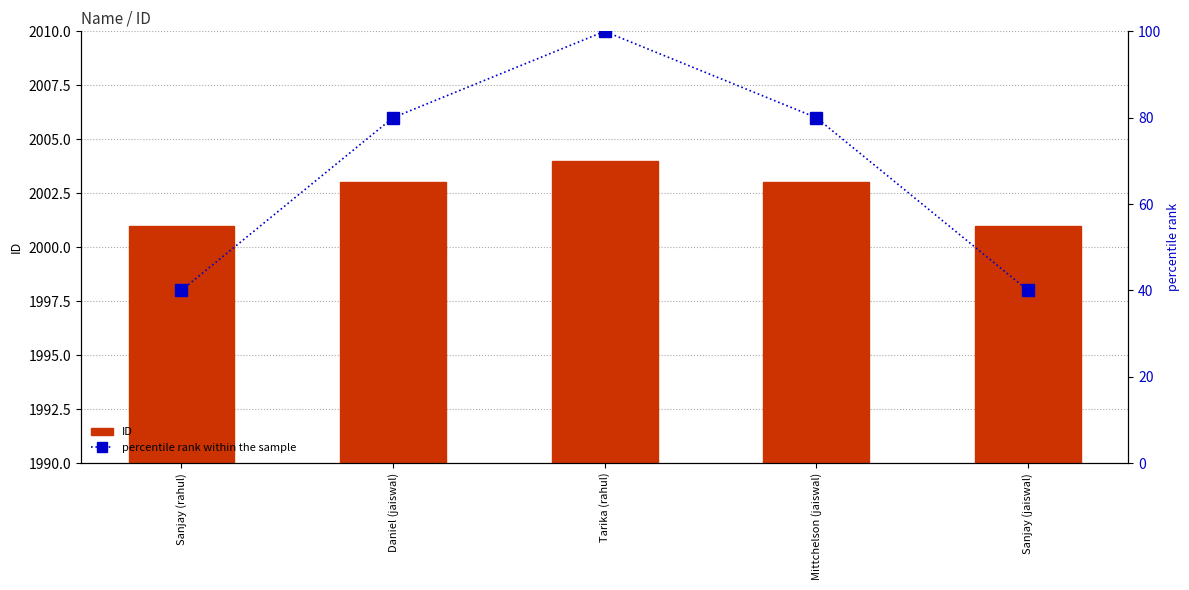

Which series has the widest spread of values?

percentile rank within the sample